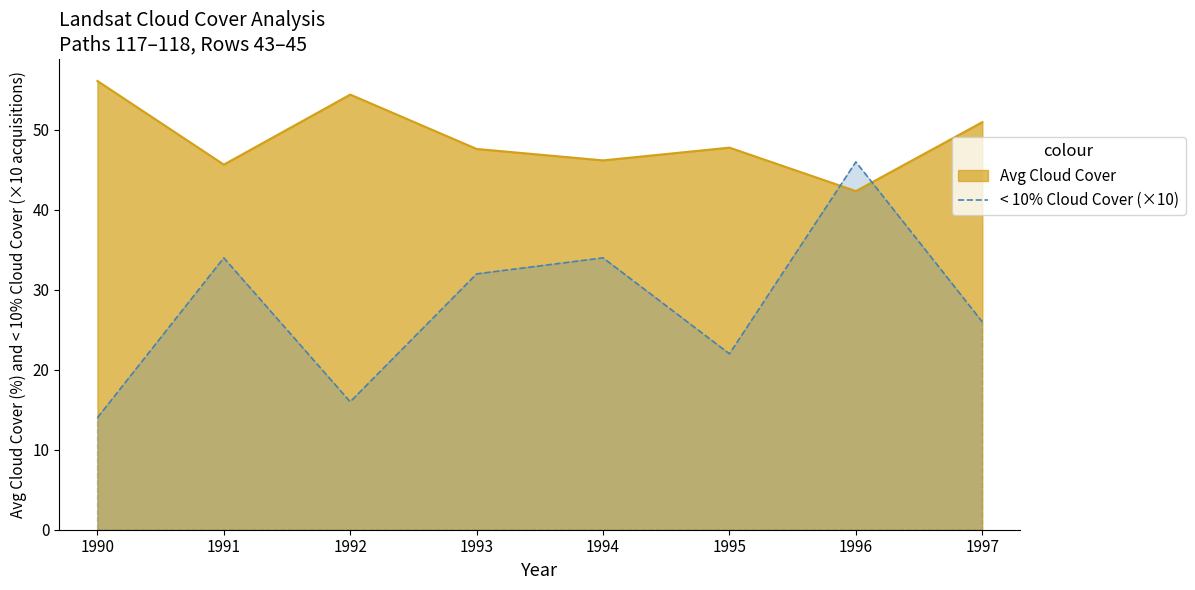

Read the Avg Cloud Cover value at 1997.

51.0